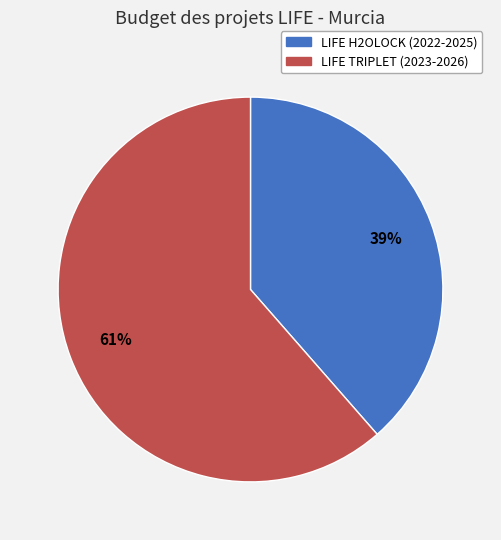

Do LIFE H2OLOCK (2022-2025) and LIFE TRIPLET (2023-2026) together represent more than half of the pie?

Yes